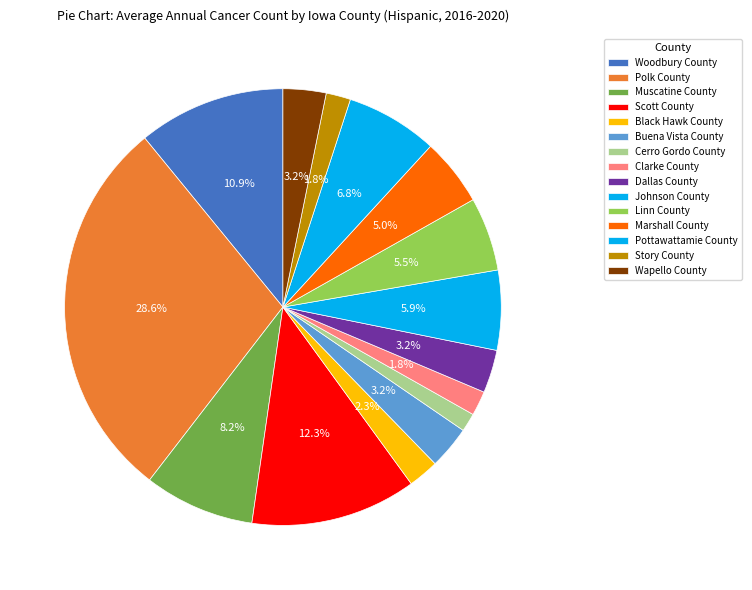

To the nearest percent, what portion does Cerro Gordo County represent?

1%